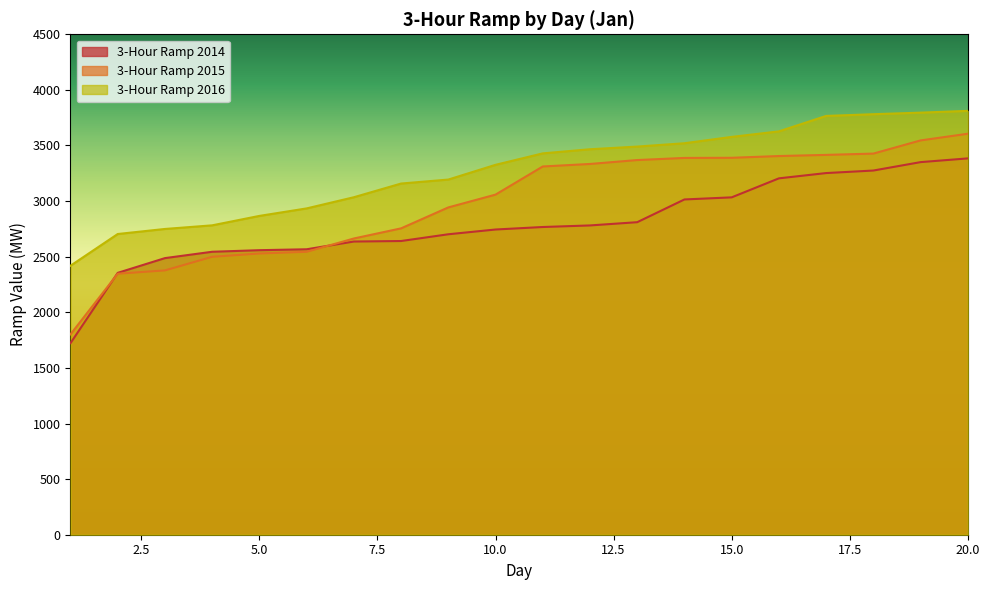

What is the minimum value shown in the chart?

1722.6